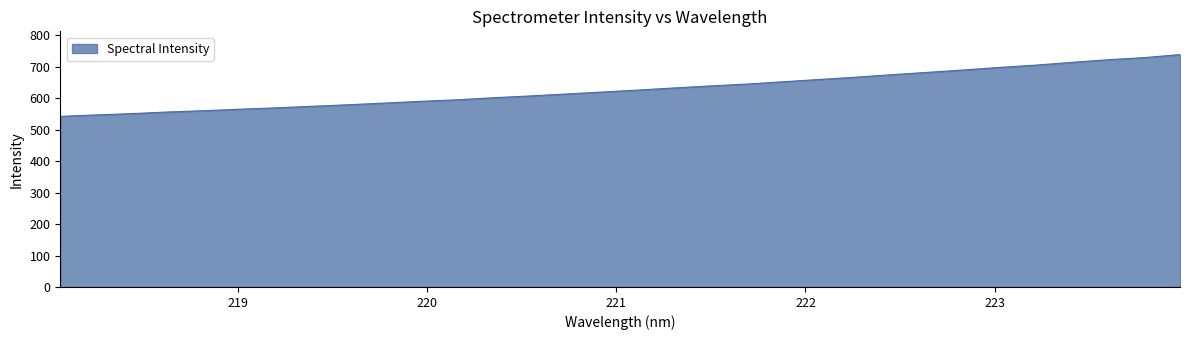

What is the difference between the maximum and minimum values?

196.6